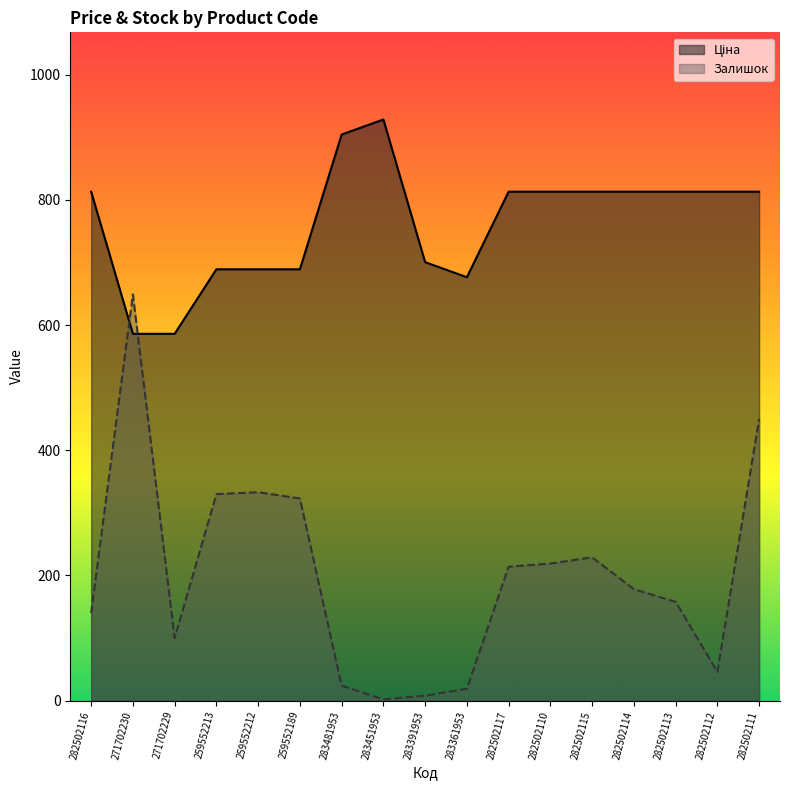

Reading left to right, extract all data points from this chart.

Ціна: 282502116=813.0	271702230=586.0	271702229=586.0	259552213=689.1	259552212=689.1	259552189=689.1	283481953=904.3	283451953=928.3	283391953=700.4	283361953=676.4	282502117=813.0	282502110=813.0	282502115=813.0	282502114=813.0	282502113=813.0	282502112=813.0	282502111=813.0
Залишок: 282502116=140.0	271702230=649.0	271702229=100.0	259552213=330.0	259552212=333.0	259552189=323.0	283481953=24.0	283451953=2.0	283391953=8.0	283361953=19.0	282502117=214.0	282502110=219.0	282502115=229.0	282502114=178.0	282502113=158.0	282502112=46.0	282502111=450.0